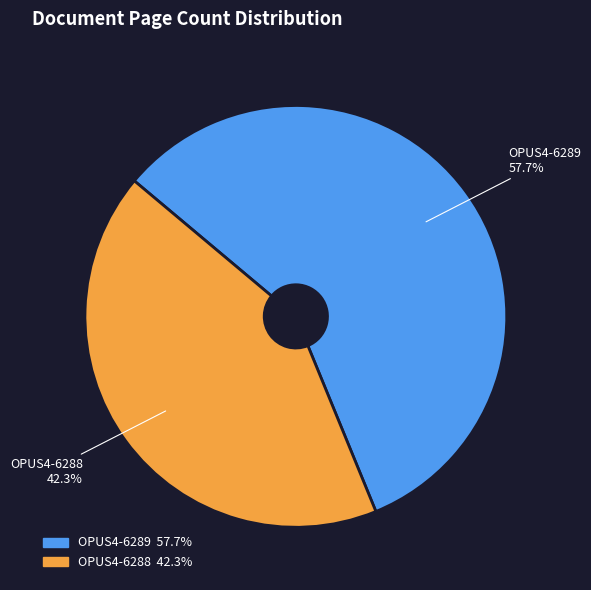

To the nearest percent, what is the average slice percentage?

50%